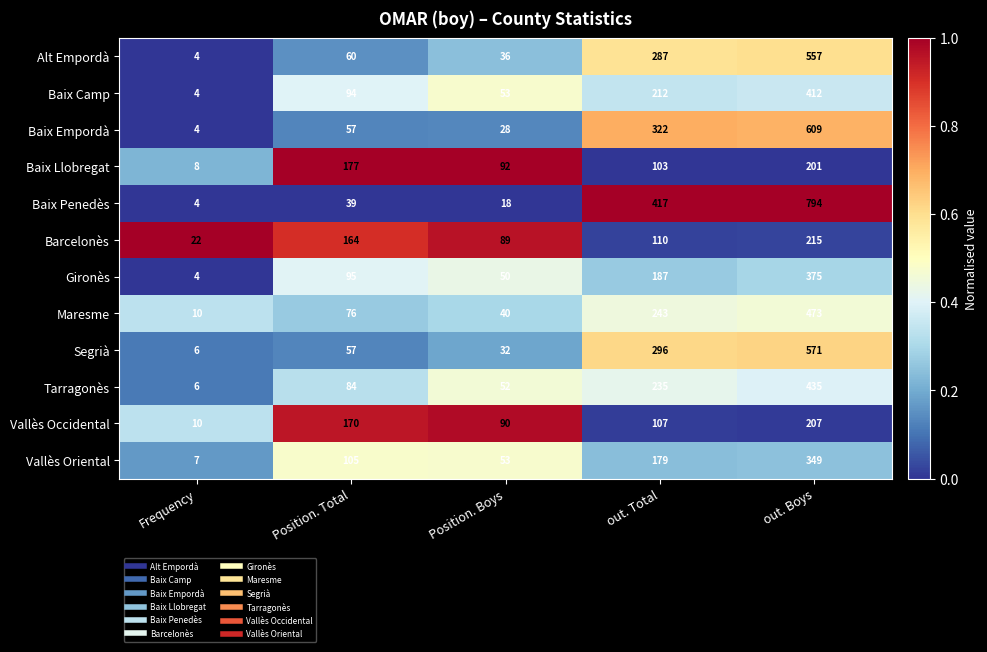

The Baix Empordà series shows 13 at Position. Total. True or false?

False